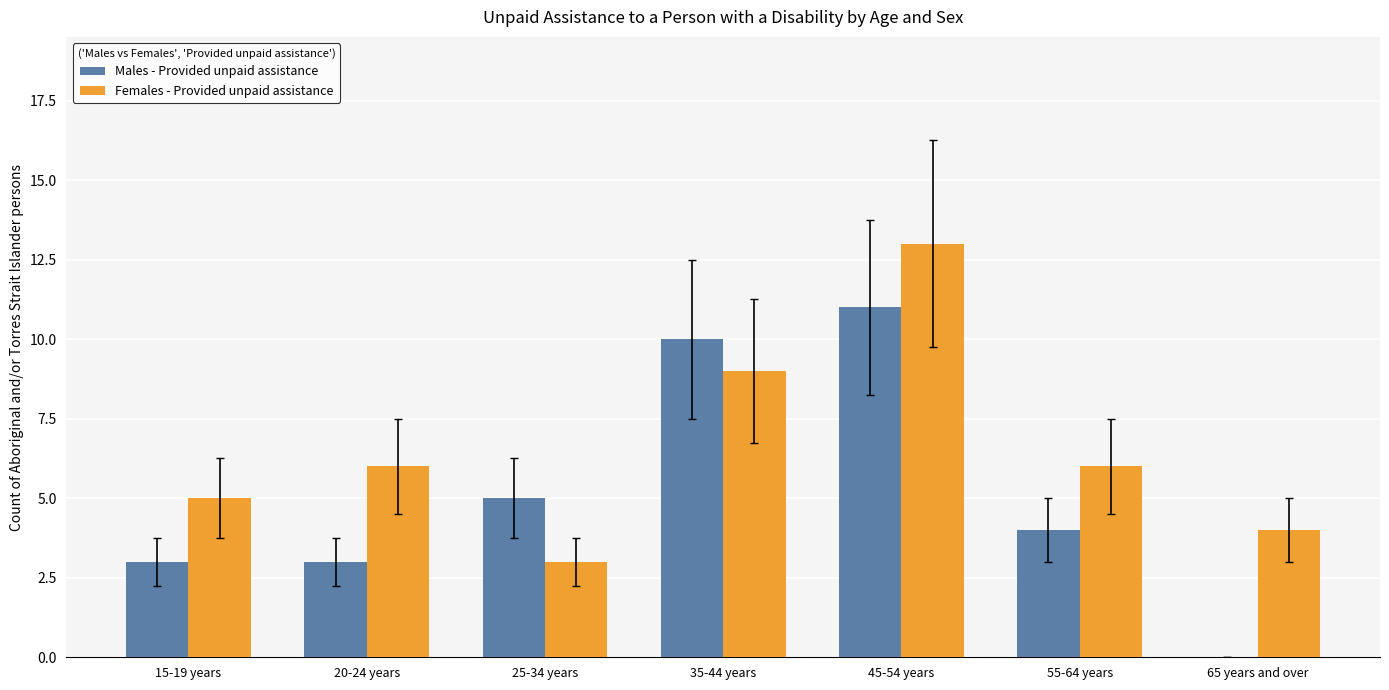

Count the number of data series in this chart.

2